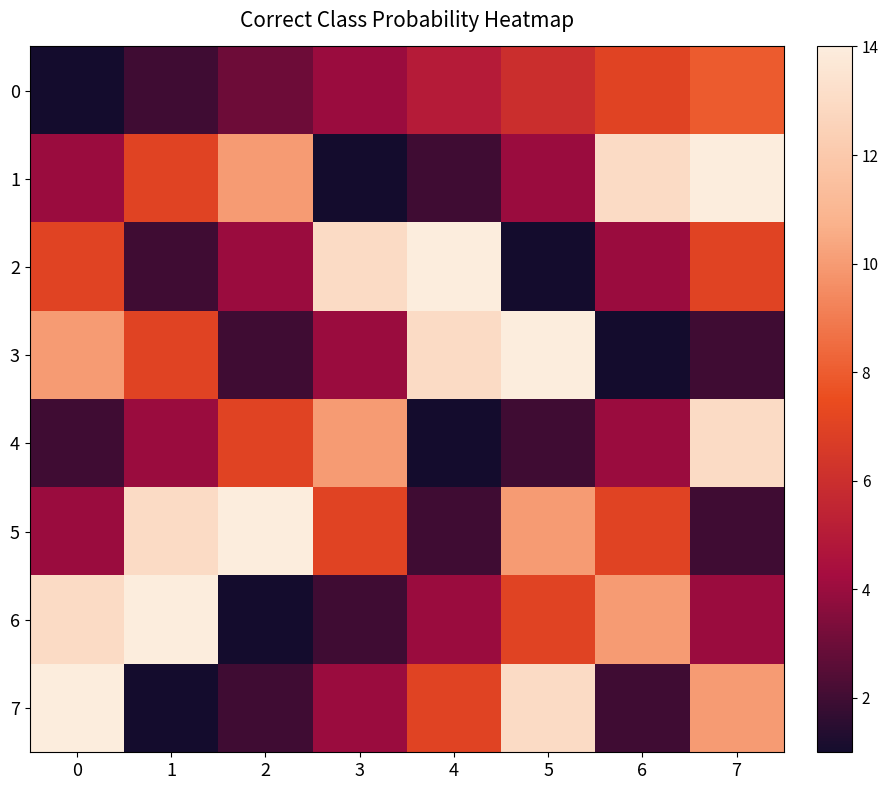

What is the smallest value displayed?

1